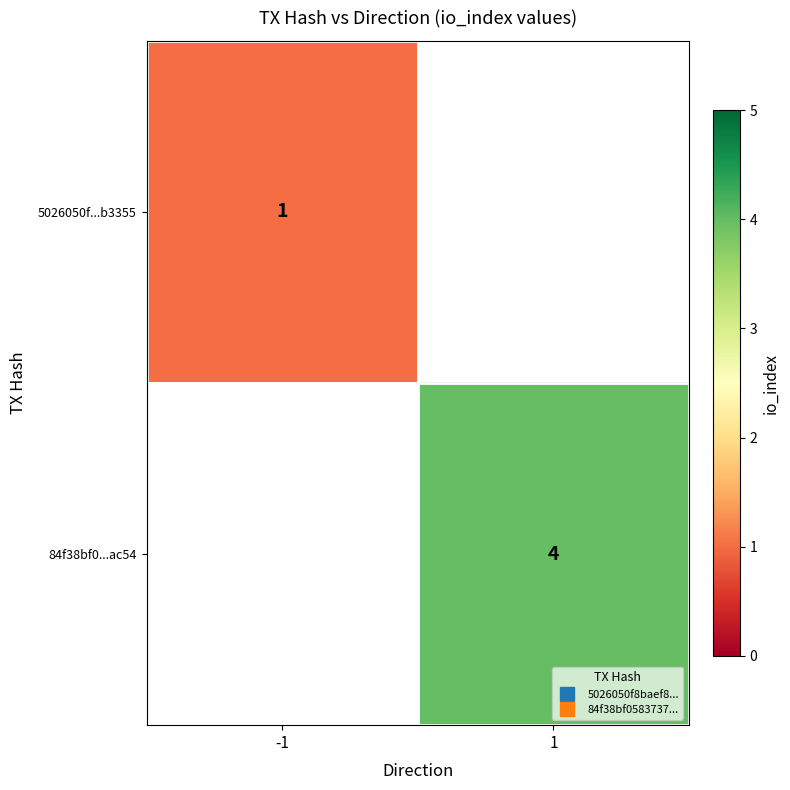

At how many categories does at least one series exceed 1?

1